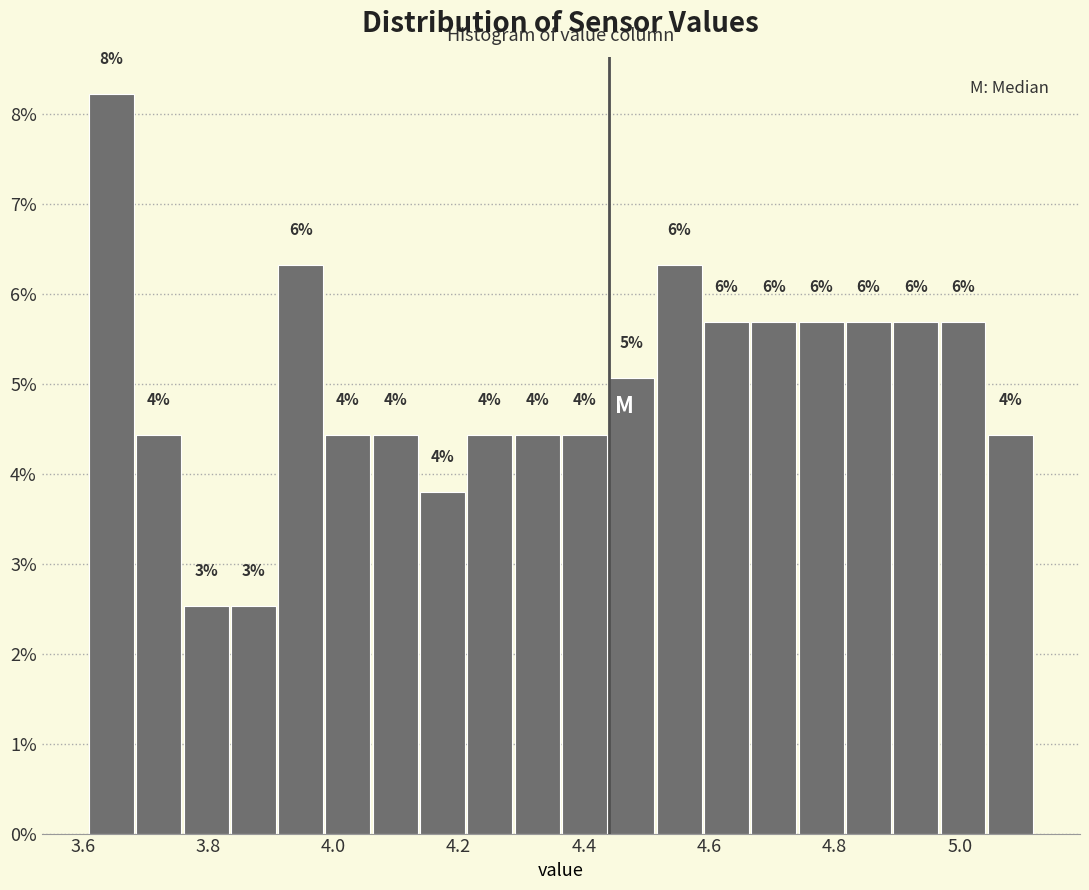

Read against the x-axis, roughly where is the centre of the tallest bar?

3.64